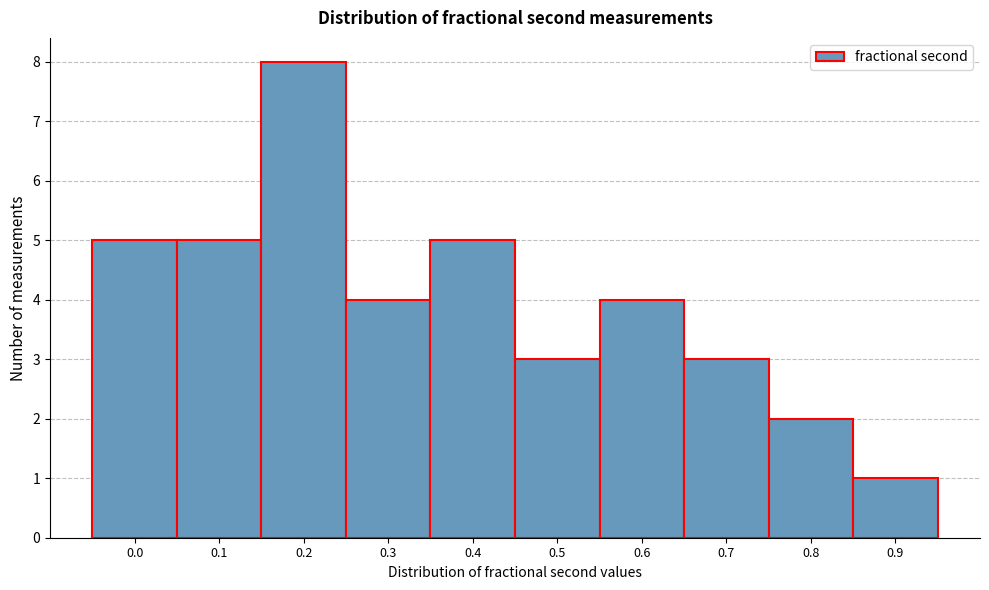

Reading left to right, list all the values displayed in this chart.

0.0=5	0.1=5	0.2=8	0.3=4	0.4=5	0.5=3	0.6=4	0.7=3	0.8=2	0.9=1